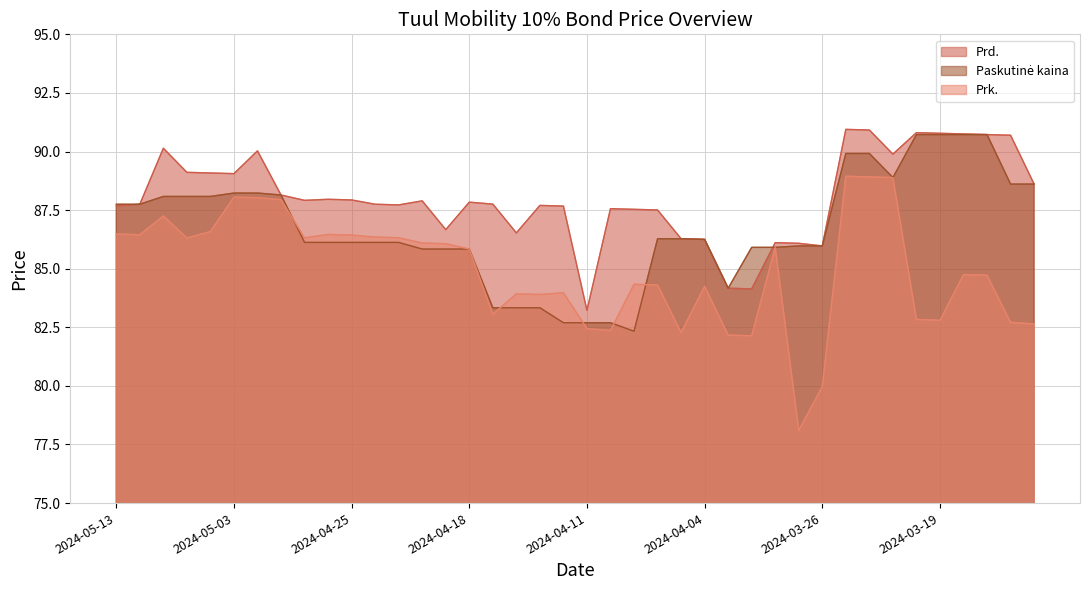

Reading right to left, list all the values displayed in this chart.

Prd.: 2024-03-13=88.6	2024-03-14=90.7	2024-03-15=90.7	2024-03-18=90.8	2024-03-19=90.8	2024-03-20=90.8	2024-03-21=89.9	2024-03-22=90.9	2024-03-25=90.9	2024-03-26=86.0	2024-03-27=86.1	2024-03-28=86.1	2024-04-02=84.1	2024-04-03=84.2	2024-04-04=86.2	2024-04-05=86.3	2024-04-08=87.5	2024-04-09=87.5	2024-04-10=87.6	2024-04-11=83.2	2024-04-12=87.7	2024-04-15=87.7	2024-04-16=86.5	2024-04-17=87.8	2024-04-18=87.8	2024-04-19=86.7	2024-04-22=87.9	2024-04-23=87.7	2024-04-24=87.8	2024-04-25=87.9	2024-04-26=88.0	2024-04-29=87.9	2024-04-30=88.1	2024-05-02=90.0	2024-05-03=89.1	2024-05-06=89.1	2024-05-07=89.1	2024-05-08=90.1	2024-05-10=87.8	2024-05-13=87.7
Paskutine kaina: 2024-03-13=88.6	2024-03-14=88.6	2024-03-15=90.7	2024-03-18=90.7	2024-03-19=90.7	2024-03-20=90.7	2024-03-21=88.9	2024-03-22=89.9	2024-03-25=89.9	2024-03-26=86.0	2024-03-27=86.0	2024-03-28=85.9	2024-04-02=85.9	2024-04-03=84.2	2024-04-04=86.2	2024-04-05=86.3	2024-04-08=86.3	2024-04-09=82.3	2024-04-10=82.7	2024-04-11=82.7	2024-04-12=82.7	2024-04-15=83.3	2024-04-16=83.3	2024-04-17=83.3	2024-04-18=85.8	2024-04-19=85.8	2024-04-22=85.8	2024-04-23=86.1	2024-04-24=86.1	2024-04-25=86.1	2024-04-26=86.1	2024-04-29=86.1	2024-04-30=88.1	2024-05-02=88.2	2024-05-03=88.2	2024-05-06=88.1	2024-05-07=88.1	2024-05-08=88.1	2024-05-10=87.8	2024-05-13=87.8
Prk.: 2024-03-13=82.6	2024-03-14=82.7	2024-03-15=84.7	2024-03-18=84.8	2024-03-19=82.8	2024-03-20=82.8	2024-03-21=88.9	2024-03-22=88.9	2024-03-25=88.9	2024-03-26=80.0	2024-03-27=78.1	2024-03-28=85.9	2024-04-02=82.1	2024-04-03=82.2	2024-04-04=84.2	2024-04-05=82.3	2024-04-08=84.3	2024-04-09=84.3	2024-04-10=82.4	2024-04-11=82.4	2024-04-12=84.0	2024-04-15=83.9	2024-04-16=83.9	2024-04-17=83.1	2024-04-18=85.8	2024-04-19=86.1	2024-04-22=86.1	2024-04-23=86.3	2024-04-24=86.3	2024-04-25=86.4	2024-04-26=86.5	2024-04-29=86.3	2024-04-30=87.9	2024-05-02=88.0	2024-05-03=88.1	2024-05-06=86.6	2024-05-07=86.3	2024-05-08=87.2	2024-05-10=86.5	2024-05-13=86.5